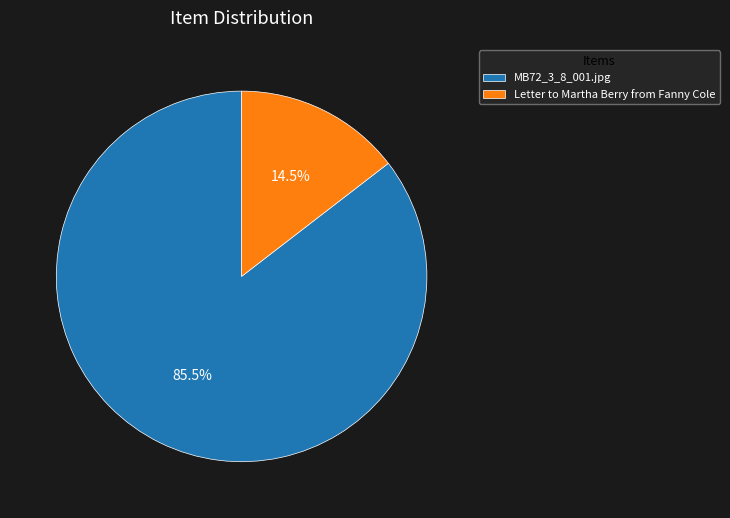

Which category has the biggest portion of the pie?

MB72_3_8_001.jpg